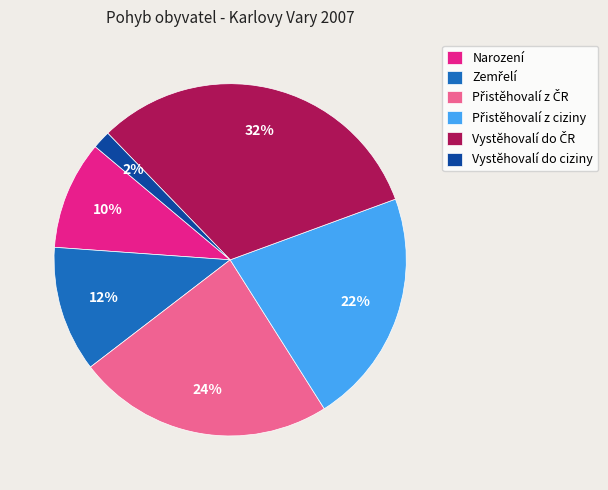

Is it true that Narození is 23% of the pie?

False